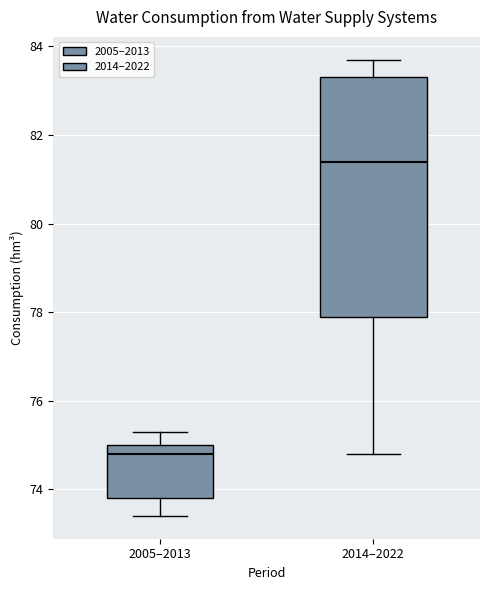

Reading left to right, read every box against the y-axis: the position of its median line, the range the box covers, and the ends of its whiskers. The values are not printed on the chart, so give them approximately, as read against the axis.

2005–2013: median 74.8, box 73.8 to 75.0, whiskers 73.4 to 75.4
2014–2022: median 81.4, box 78.0 to 83.4, whiskers 74.8 to 83.8